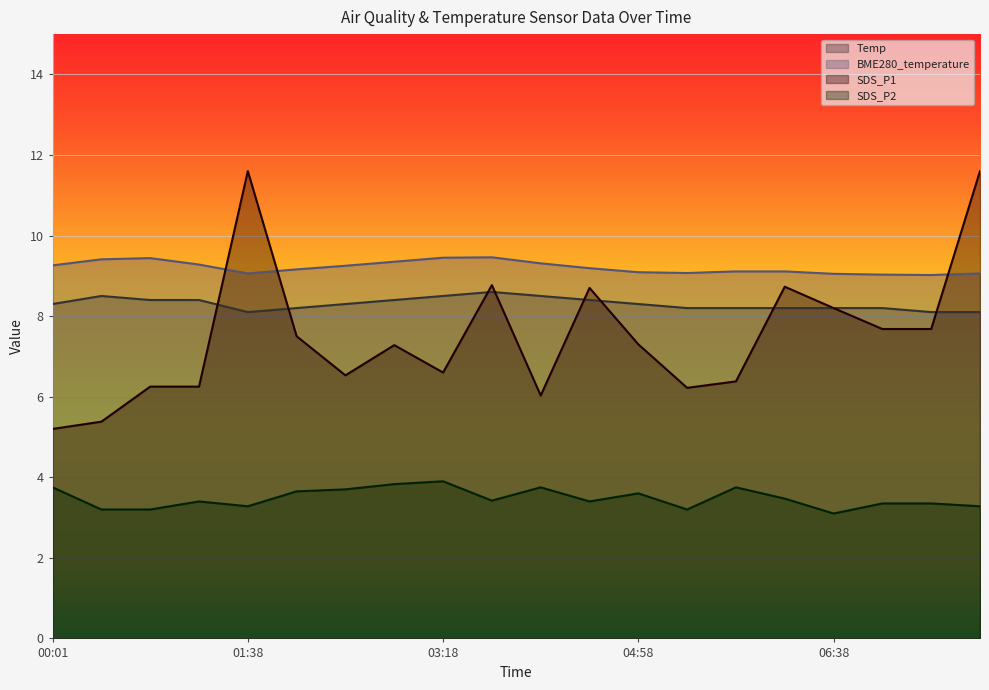

What is the value of the SDS_P2 point at the 7th from the left?

3.7